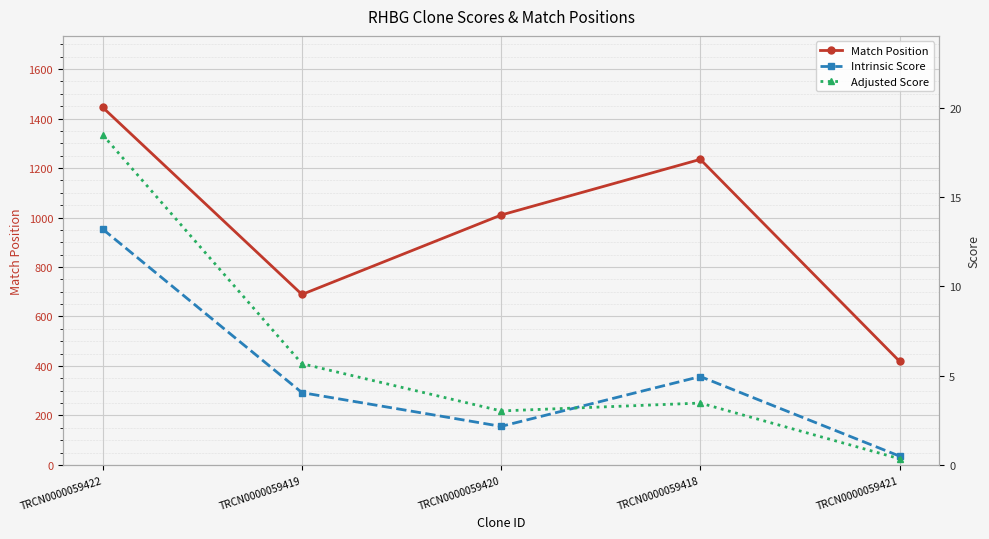

In Intrinsic Score, how many points are lower than both neighbors (excluding endpoints)?

1